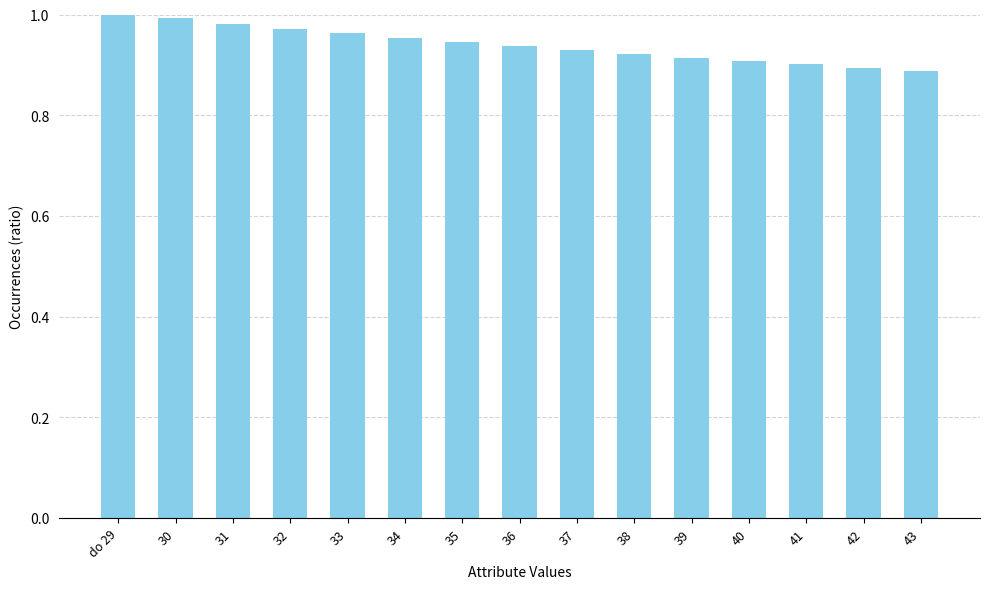

How many bars are there in total?

15